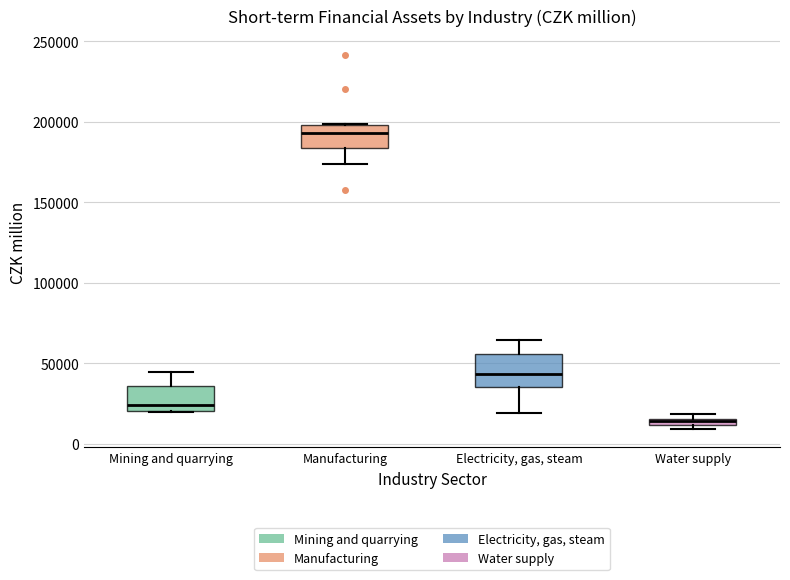

Where does the median line of the box for Electricity, gas, steam sit on the y-axis? The values are not printed on the chart, so give them approximately, as read against the axis.

45000